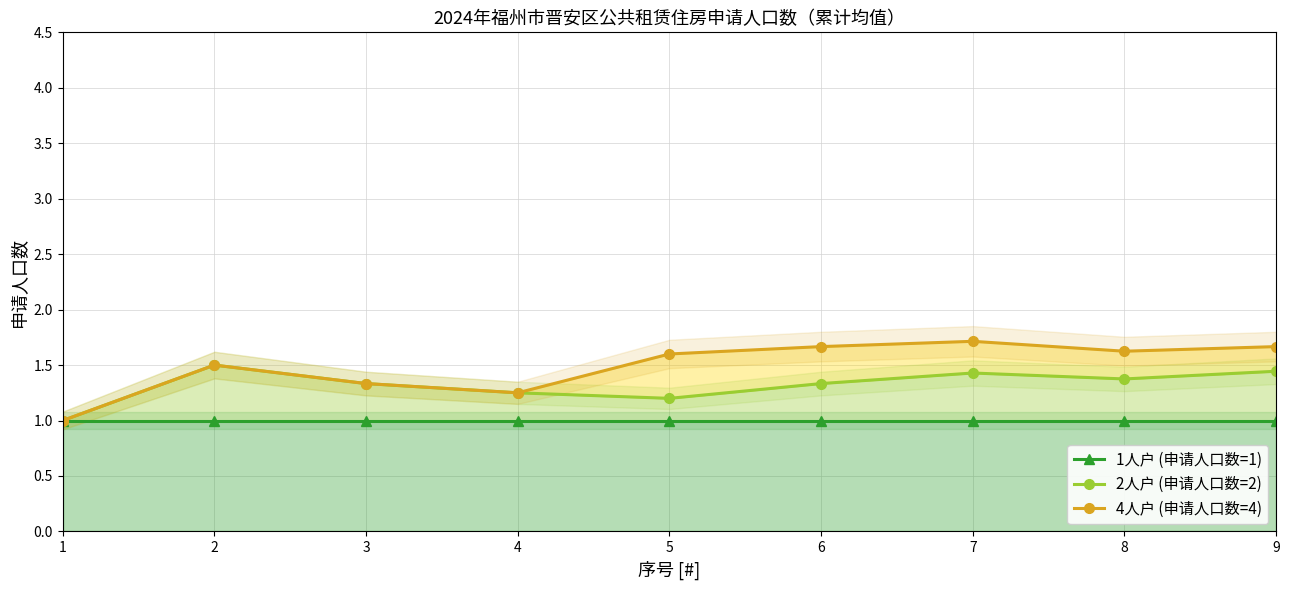

True or false: 4人户 (申请人口数=4) has a value of 0.4 at 2.

False